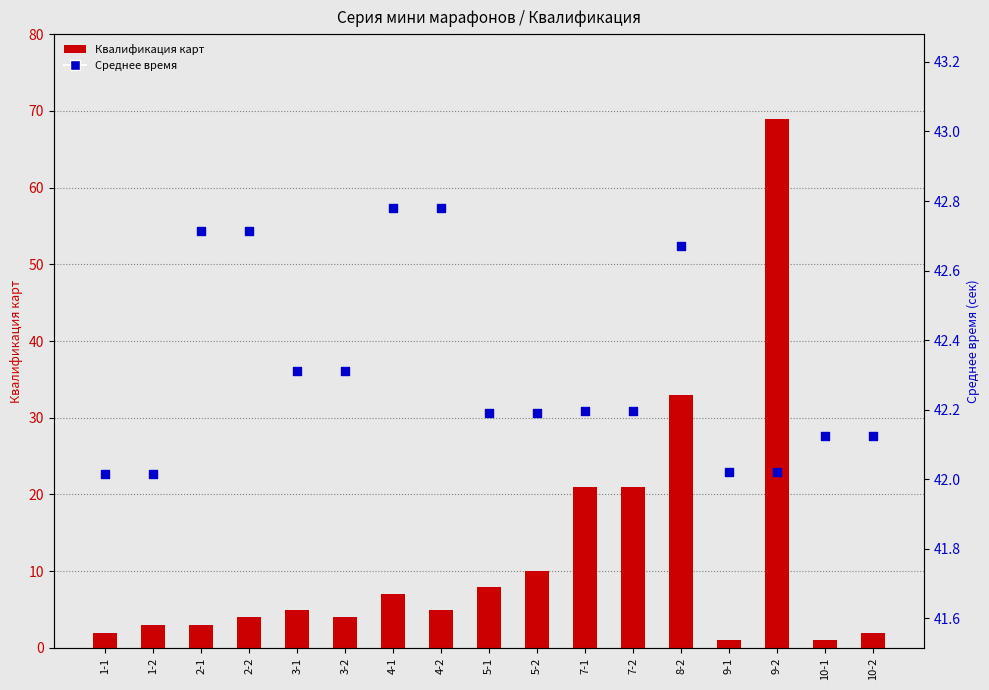

What are all the series names shown in the legend?

Квалификация карт, Среднее время